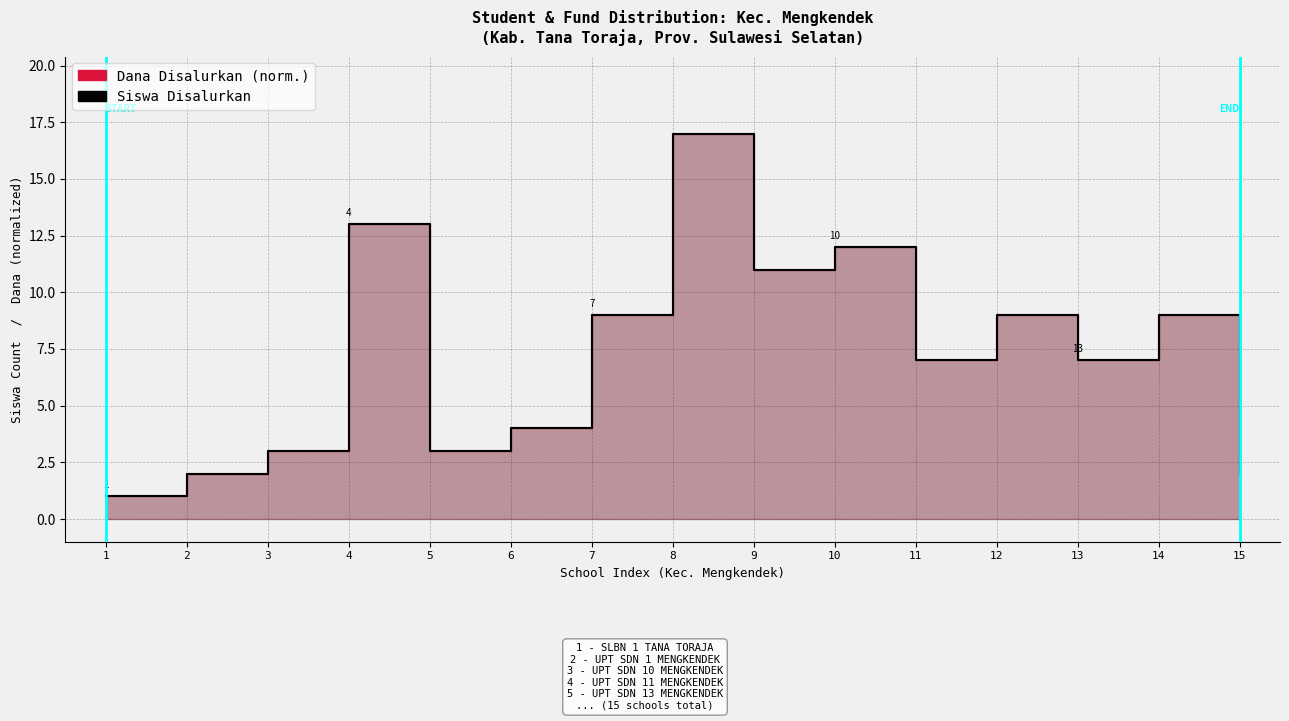

Does the chart have visible grid lines?

Yes